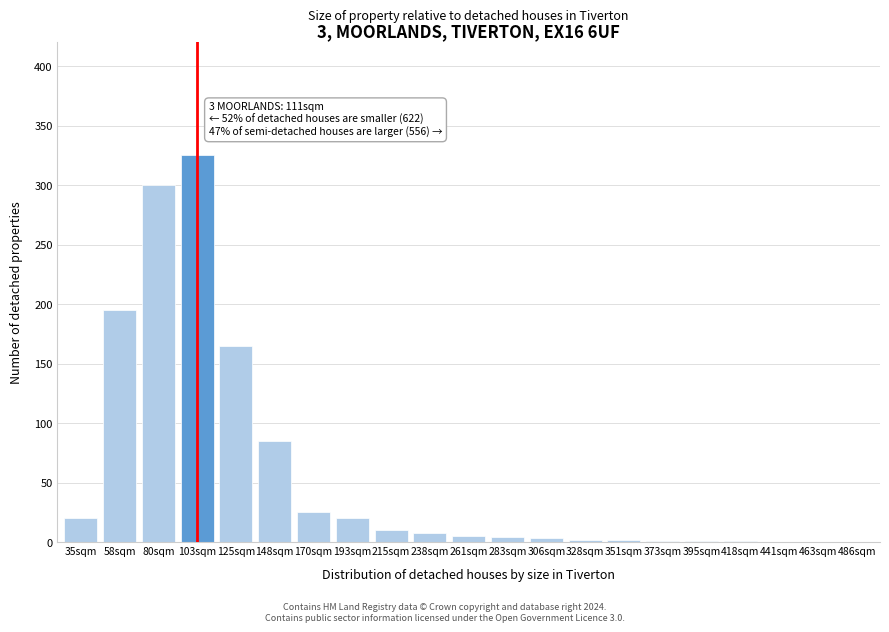

What value does the data have at 170sqm?

25